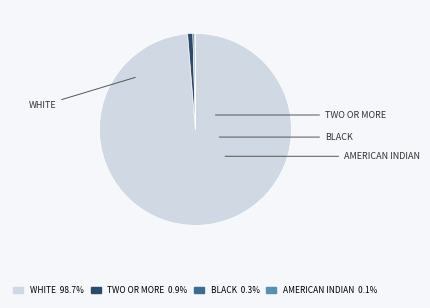

Which slice represents more than half of the pie?

White alone